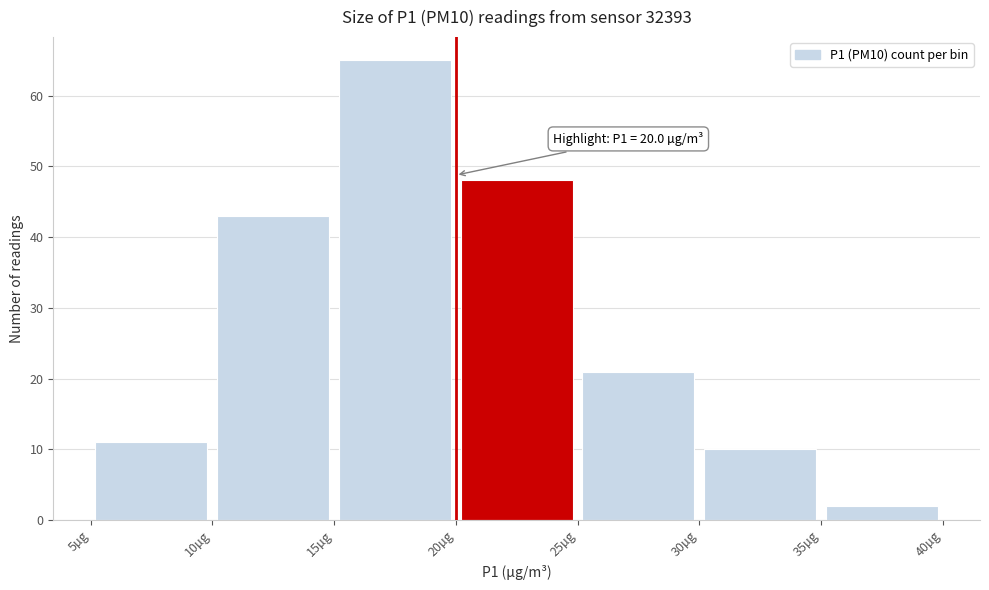

Over which range of the x-axis is the bar tallest?

15 to 20